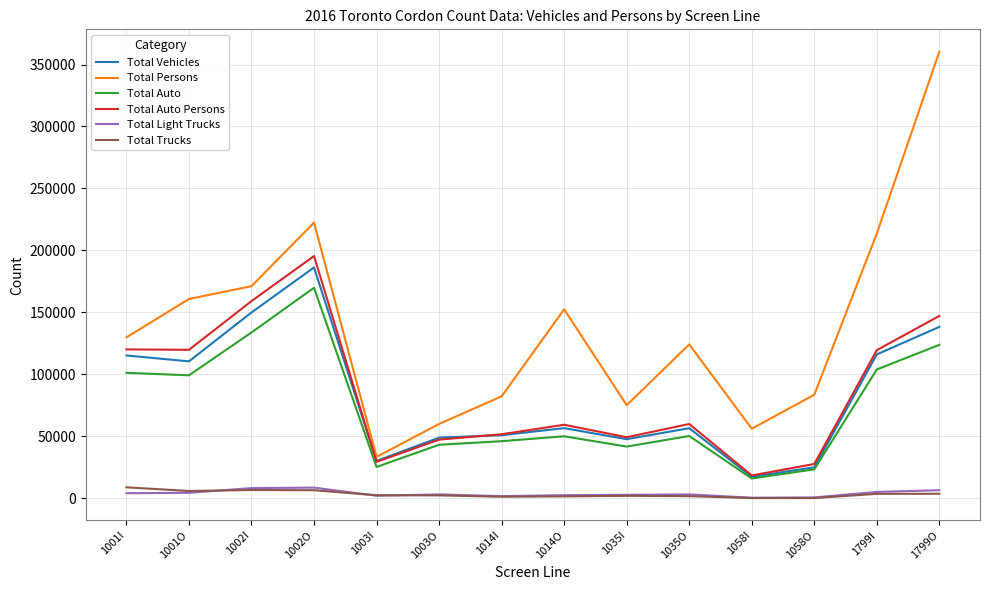

Where does the Total Light Trucks series first go above 3215?

1001I